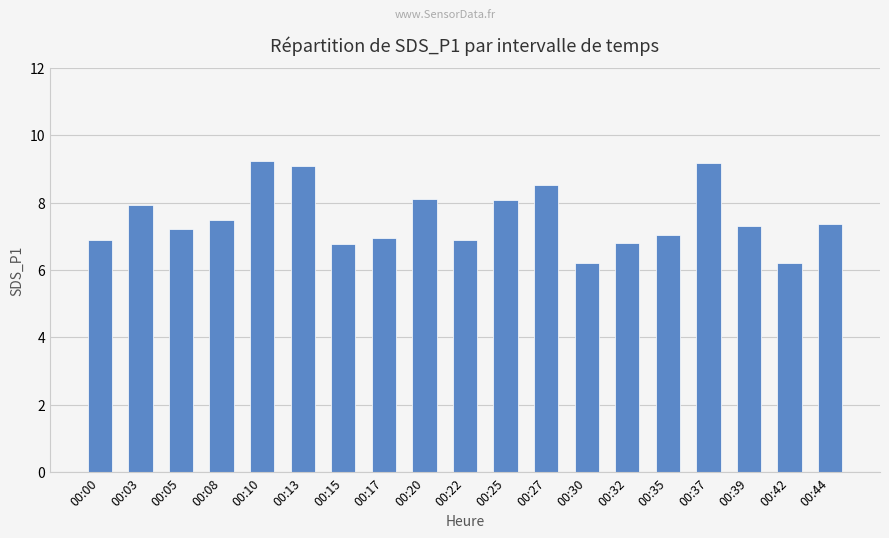

What is the sum of the values at 00:03 and 00:35?

15.0